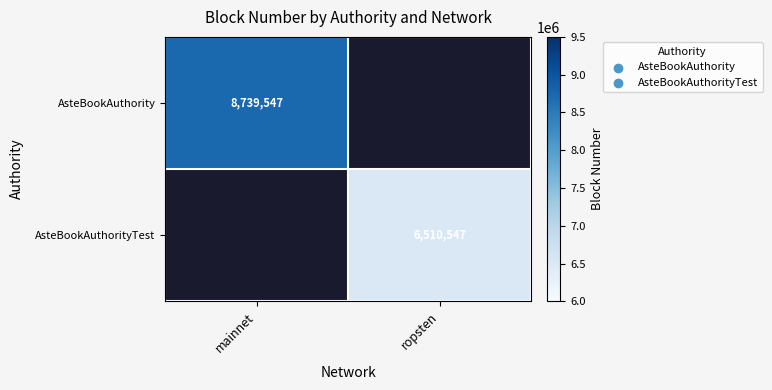

Count the number of categories in the chart.

2